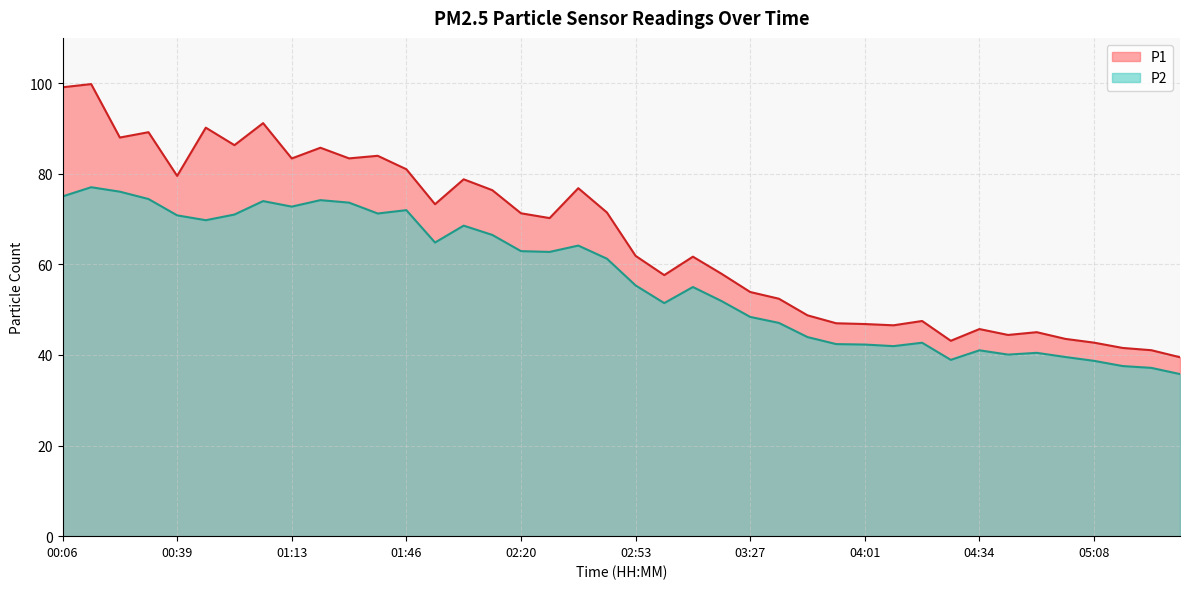

At how many categories does at least one series exceed 72?

17